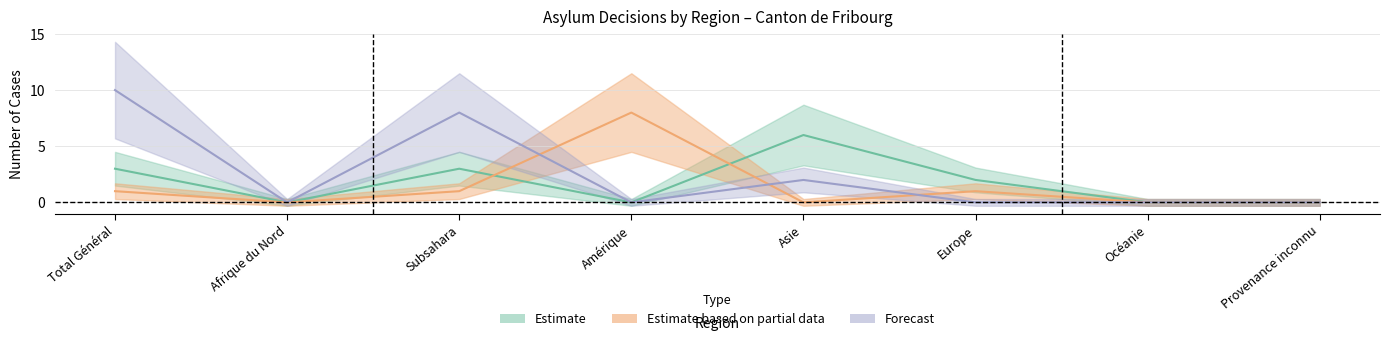

How many times do Extinctions_asile and Révocations_asile cross each other?

3